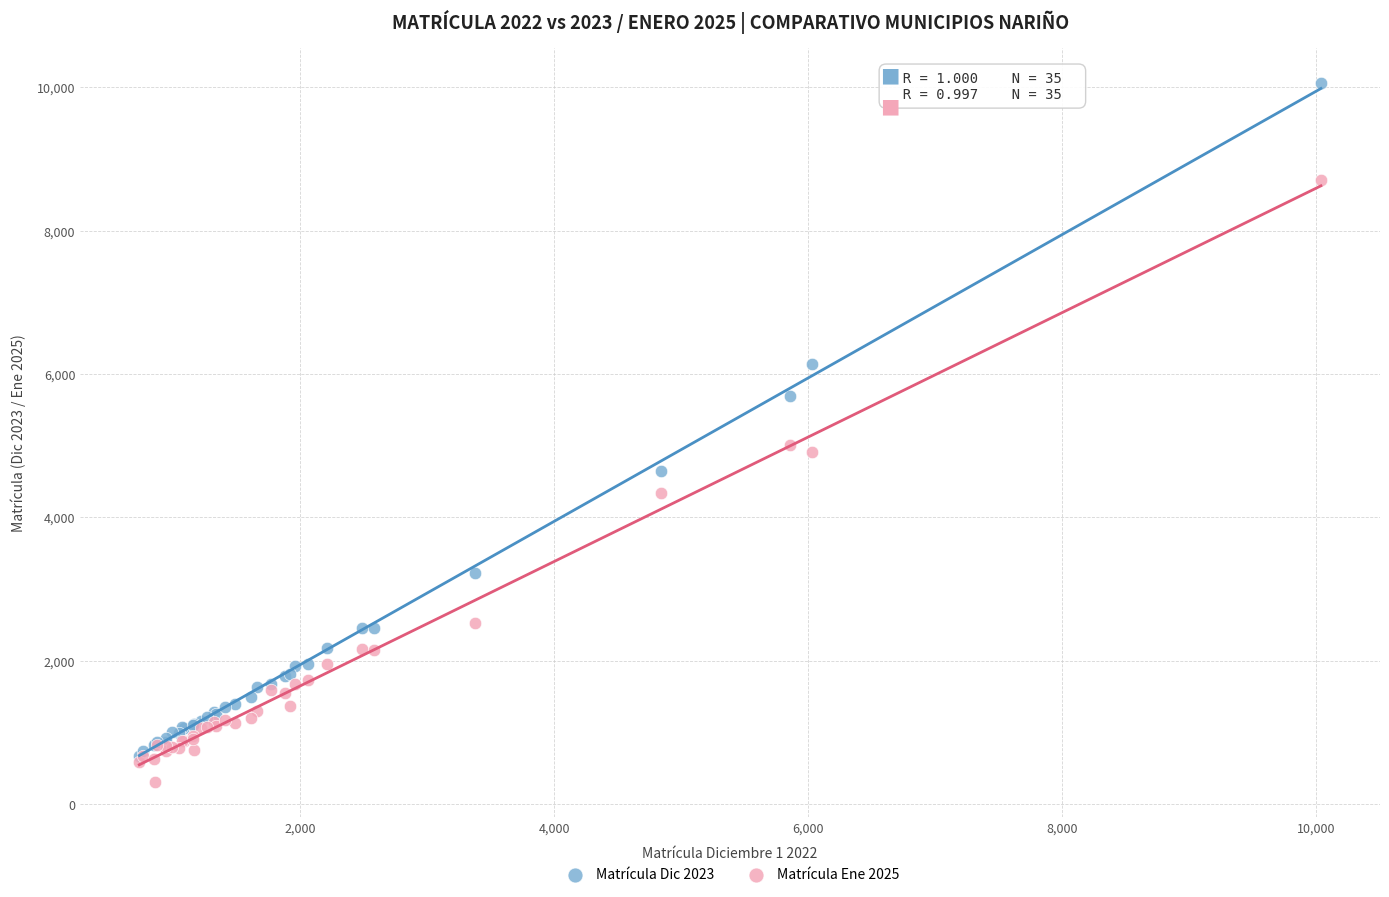

What are all the series names shown in the legend?

Matrícula Dic 2023, Matrícula Ene 2025